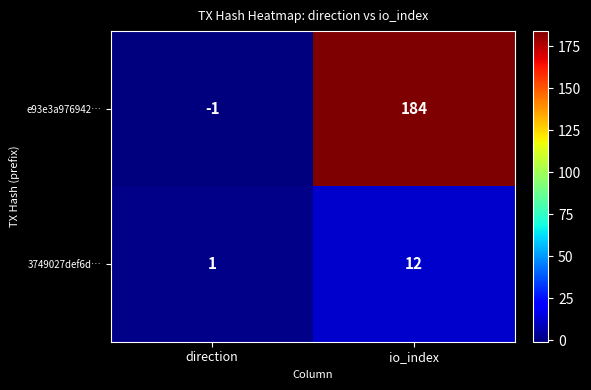

The 3749027def6d… series shows 1 at direction. True or false?

True